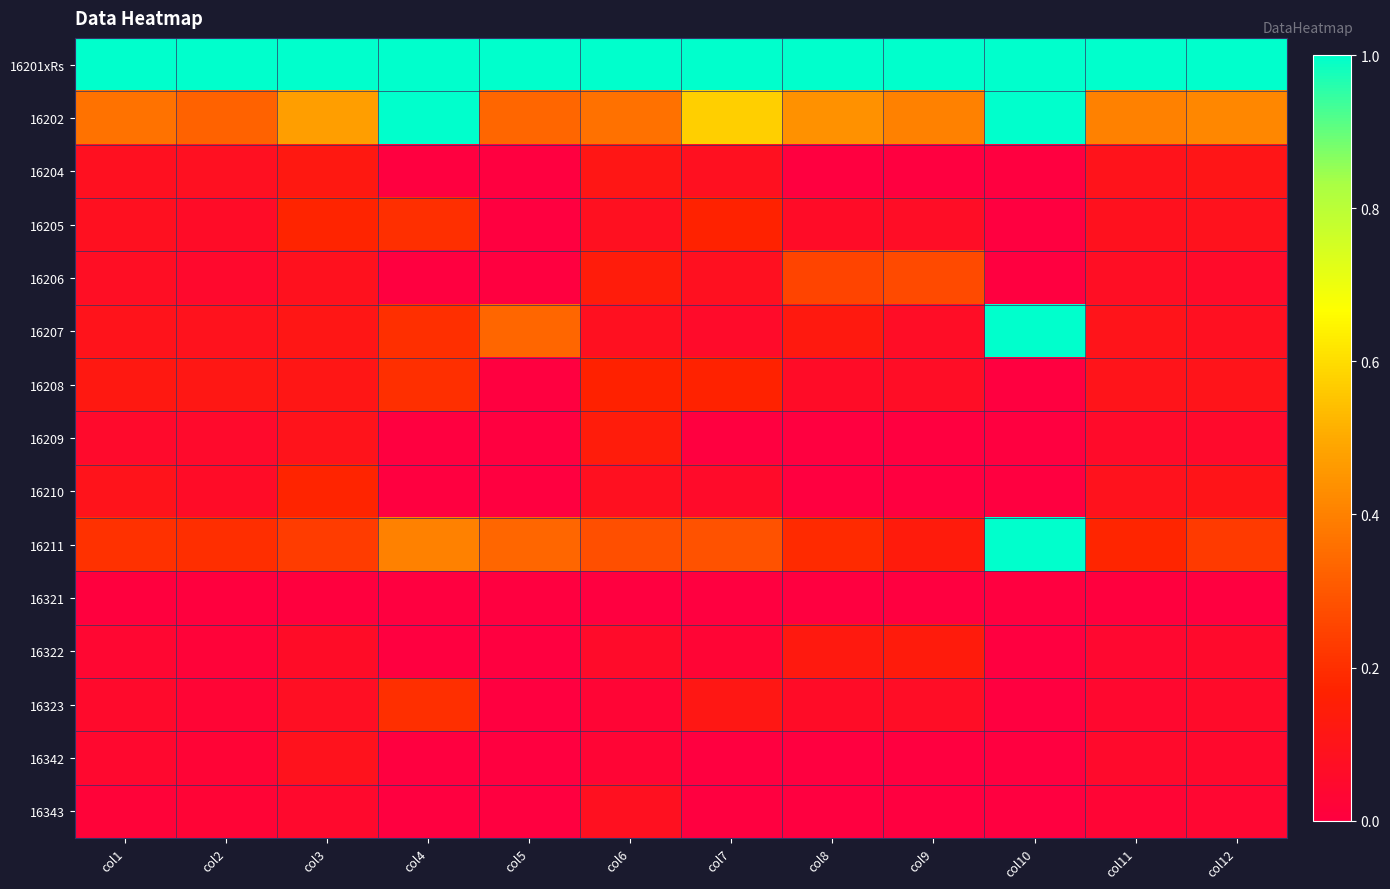

Which series has the largest total across all categories?

16201xRs